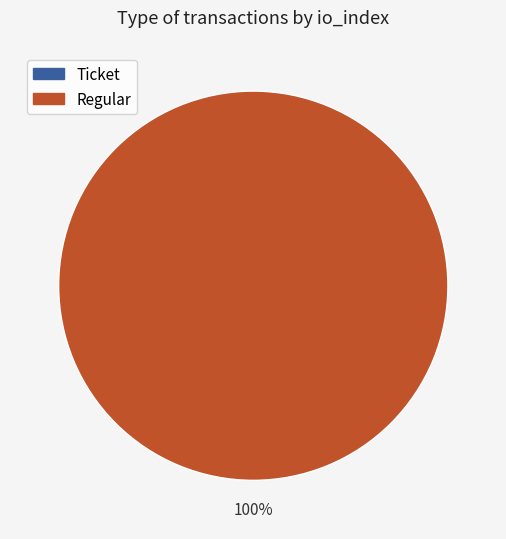

What is the total percentage of Regular and Ticket?

100.0%